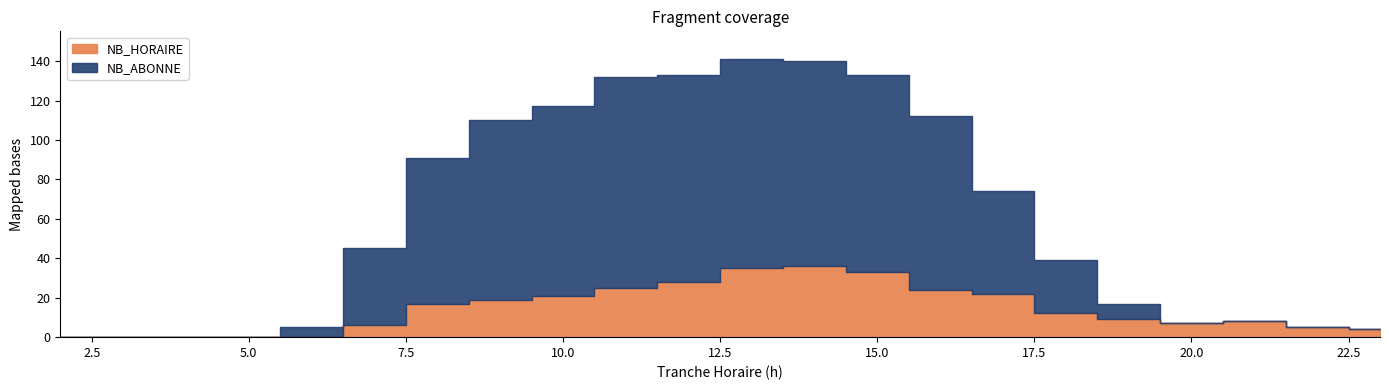

What is the difference between the NB_ABONNE values at 11 and 23?

107